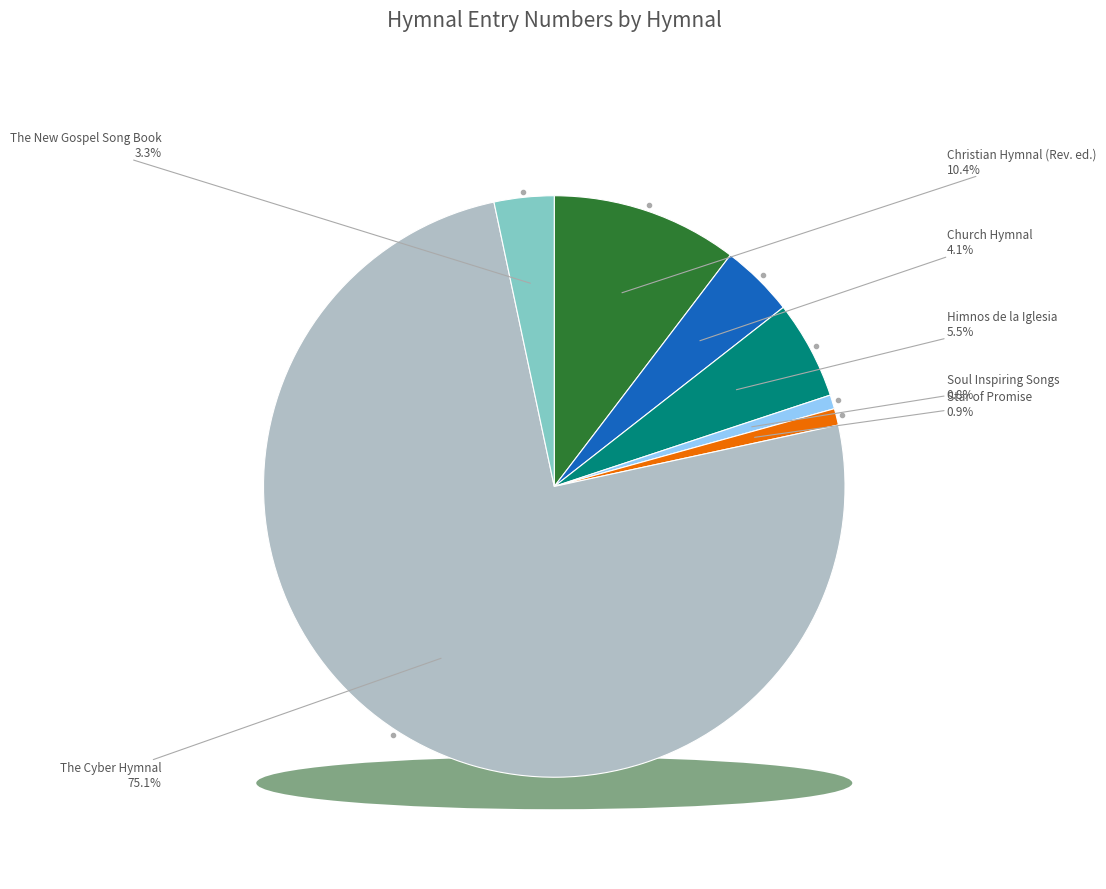

Does any single category account for the majority?

Yes